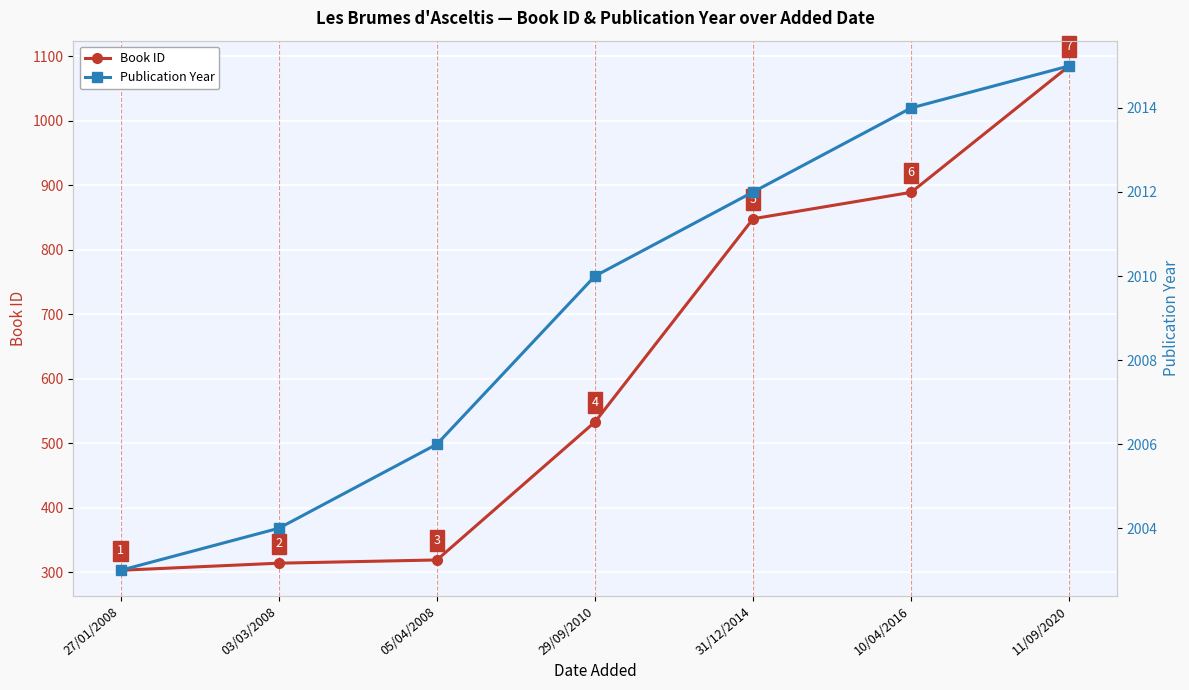

At 31/12/2014, list the series in order from smallest to largest.

Book ID, Publication Year